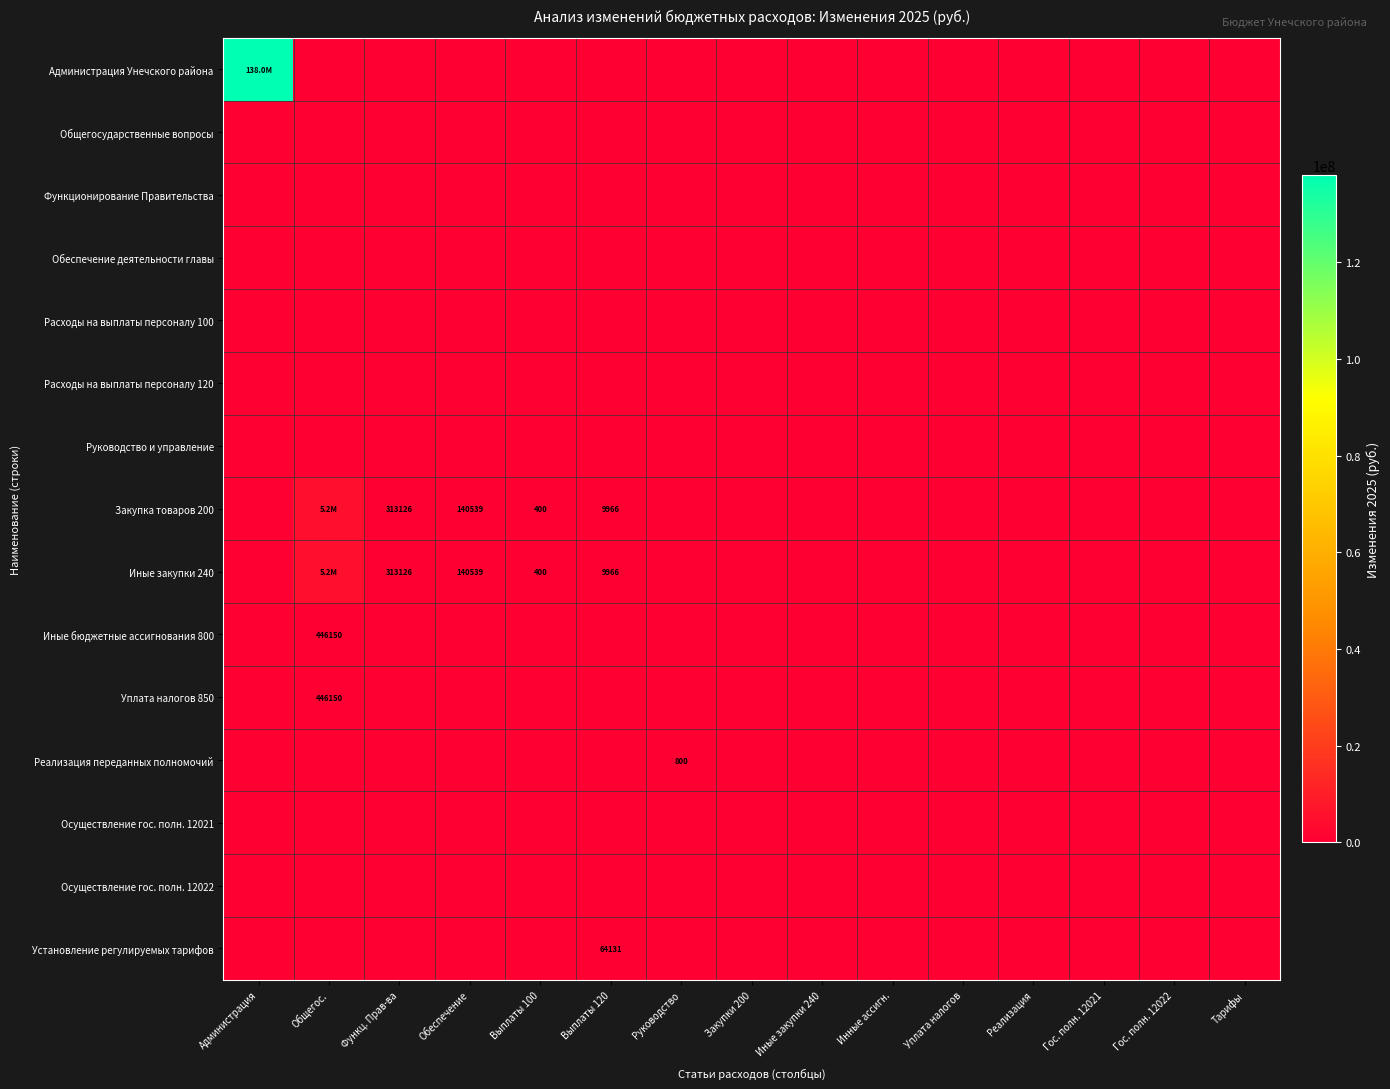

What is the difference between the highest and lowest values at Общегос.?

5214844.0